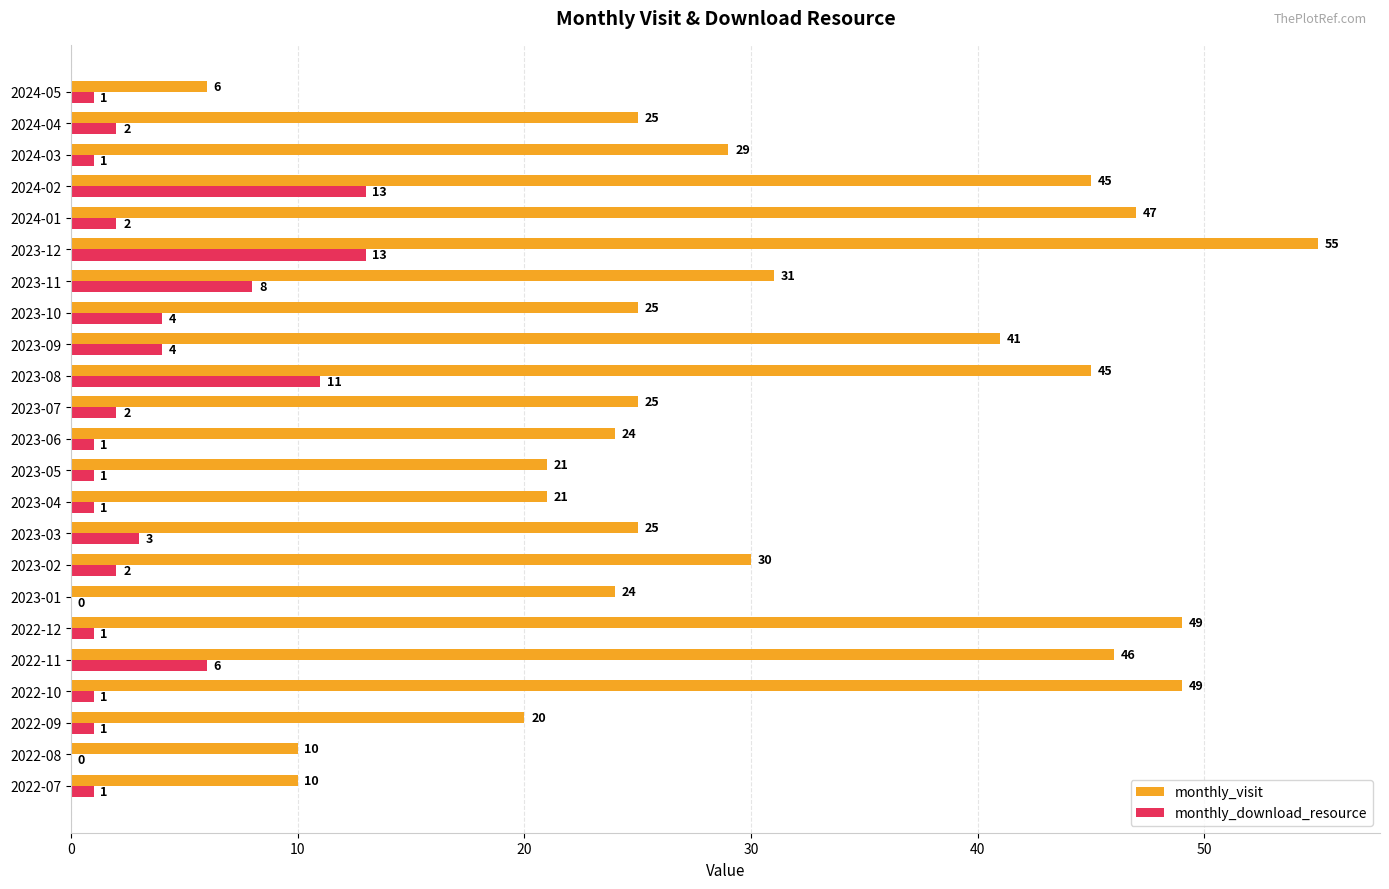

What is the approximate value of monthly_visit at 2022-10?

49